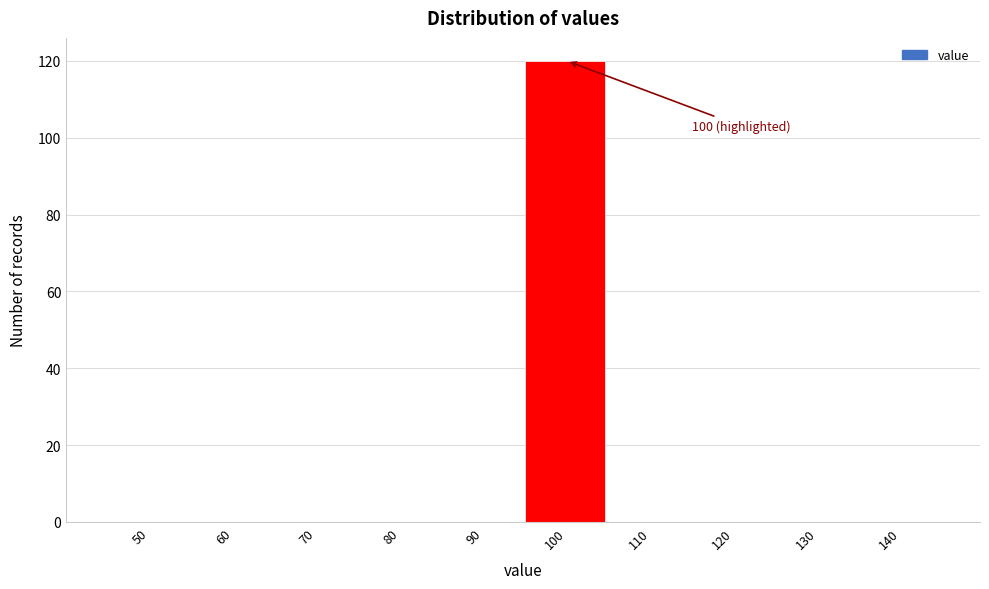

Reading left to right, transcribe all the data shown in this chart.

50=0	60=0	70=0	80=0	90=0	100=120	110=0	120=0	130=0	140=0